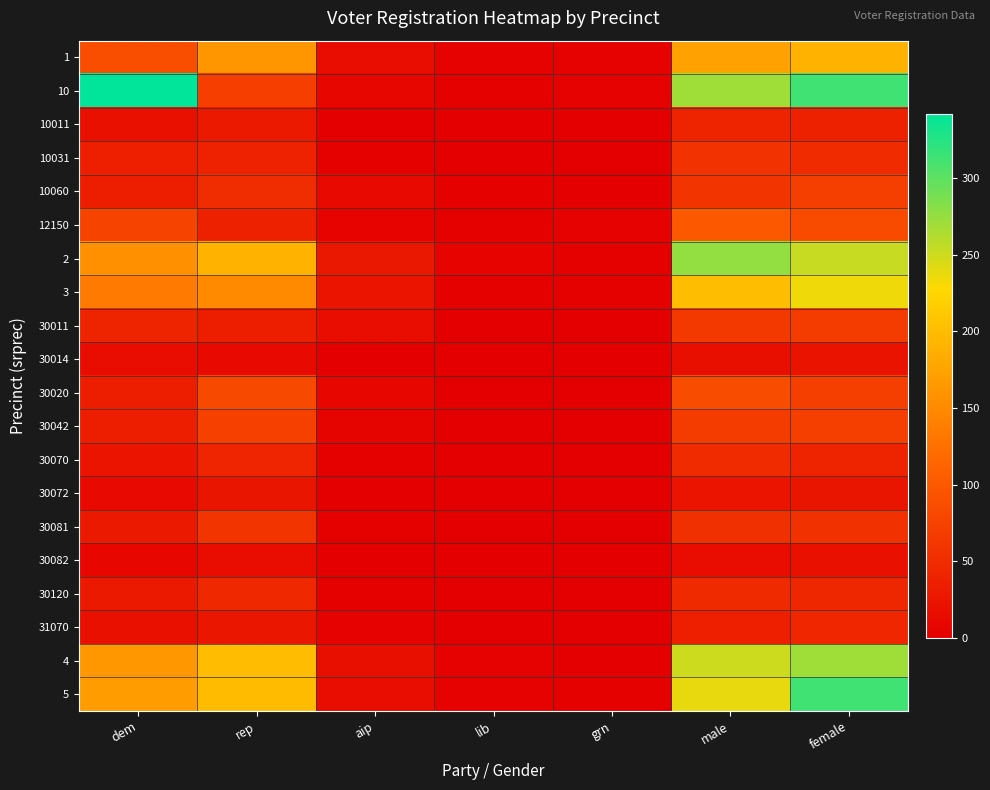

Reading left to right, list all the values displayed in this chart.

1: dem=87	rep=162	aip=16	lib=4	grn=3	male=173	female=191
10: dem=342	rep=70	aip=8	lib=2	grn=3	male=271	female=313
10011: dem=20	rep=29	aip=0	lib=0	grn=0	male=41	female=38
10031: dem=35	rep=40	aip=2	lib=1	grn=1	male=57	female=49
10060: dem=34	rep=51	aip=13	lib=2	grn=1	male=60	female=72
12150: dem=76	rep=37	aip=5	lib=2	grn=3	male=99	female=85
2: dem=157	rep=191	aip=27	lib=5	grn=2	male=276	female=253
3: dem=134	rep=150	aip=23	lib=2	grn=2	male=201	female=234
30011: dem=41	rep=34	aip=15	lib=0	grn=1	male=63	female=67
30014: dem=15	rep=13	aip=0	lib=0	grn=0	male=18	female=22
30020: dem=34	rep=82	aip=9	lib=0	grn=0	male=86	female=72
30042: dem=34	rep=73	aip=6	lib=0	grn=0	male=67	female=72
30070: dem=23	rep=42	aip=2	lib=0	grn=0	male=49	female=41
30072: dem=13	rep=25	aip=1	lib=0	grn=0	male=23	female=25
30081: dem=29	rep=59	aip=2	lib=0	grn=0	male=54	female=55
30082: dem=8	rep=15	aip=0	lib=0	grn=0	male=16	female=20
30120: dem=29	rep=46	aip=2	lib=0	grn=0	male=47	female=45
31070: dem=19	rep=26	aip=4	lib=1	grn=1	male=35	female=44
4: dem=164	rep=200	aip=18	lib=3	grn=1	male=250	female=270
5: dem=167	rep=199	aip=16	lib=3	grn=2	male=238	female=313